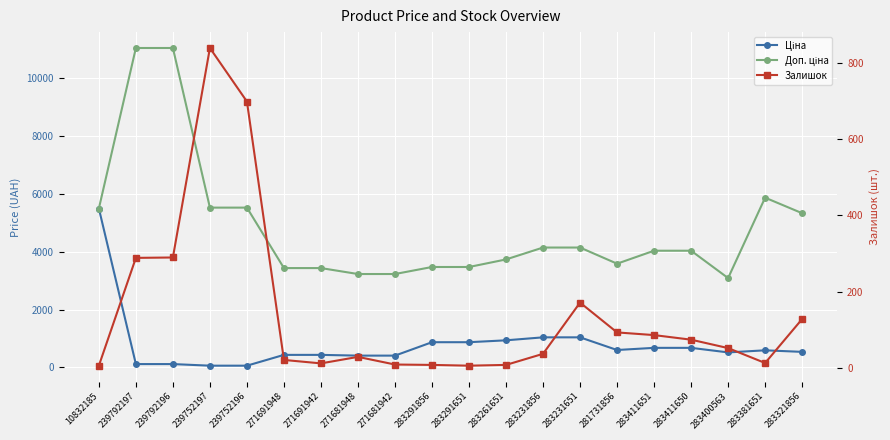

At which category is the sum across all series the highest?

239792196